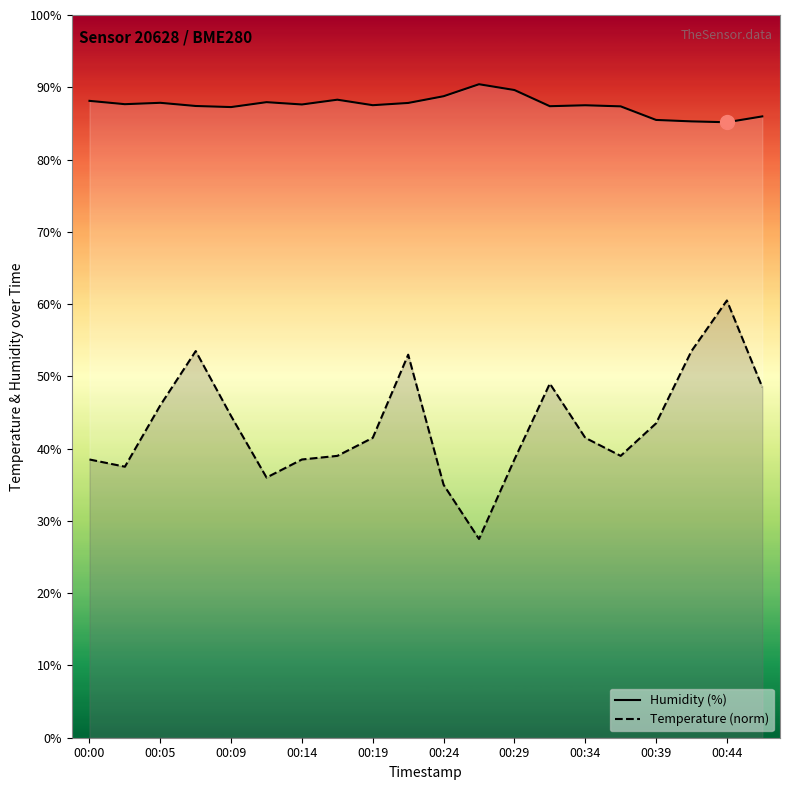

What is the difference between the maximum and second lowest values in the humidity series?

5.1